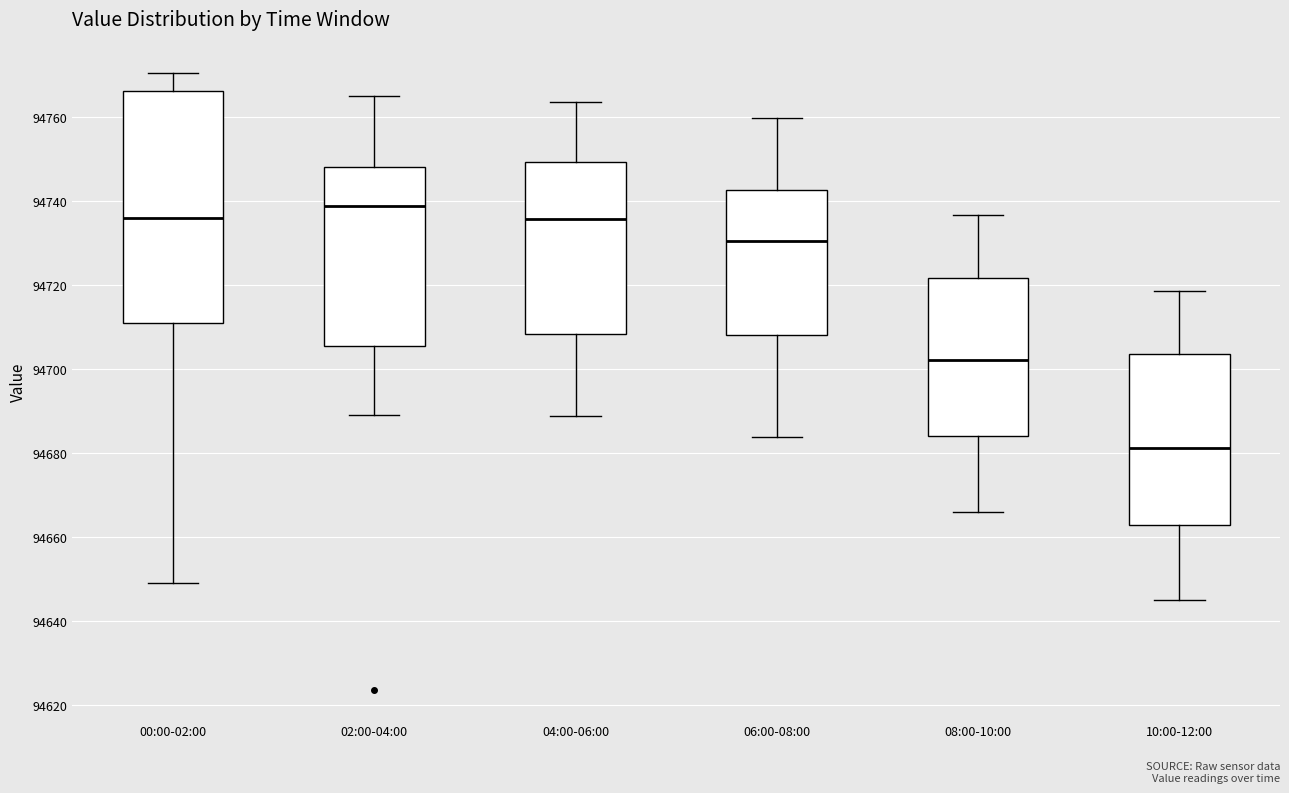

Reading left to right, read every box against the y-axis: the position of its median line, the range the box covers, and the ends of its whiskers. The values are not printed on the chart, so give them approximately, as read against the axis.

00:00-02:00: median 94736, box 94710 to 94766, whiskers 94650 to 94770
02:00-04:00: median 94738, box 94706 to 94748, whiskers 94690 to 94766
04:00-06:00: median 94736, box 94708 to 94750, whiskers 94688 to 94764
06:00-08:00: median 94730, box 94708 to 94742, whiskers 94684 to 94760
08:00-10:00: median 94702, box 94684 to 94722, whiskers 94666 to 94736
10:00-12:00: median 94682, box 94662 to 94704, whiskers 94644 to 94718